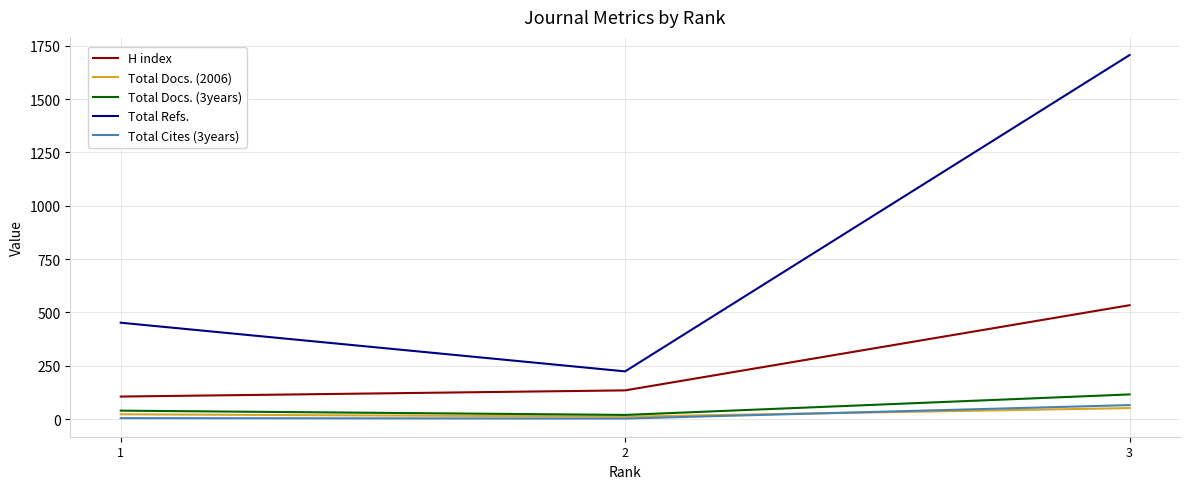

What is the highest value of the Total Refs. series?

1706